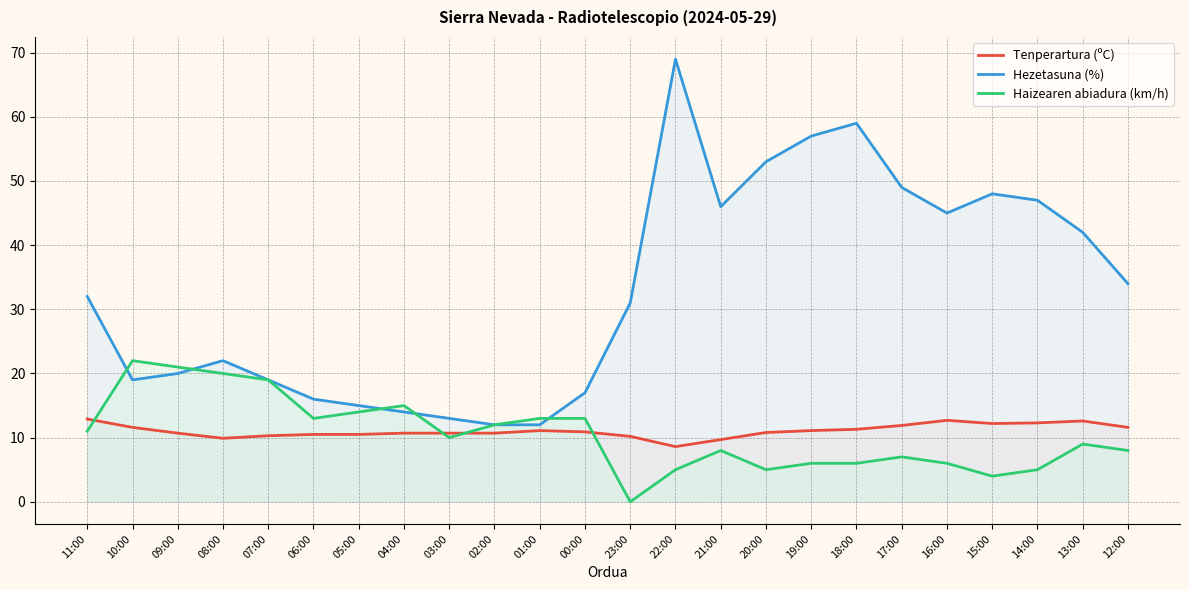

Count the number of data series in this chart.

3